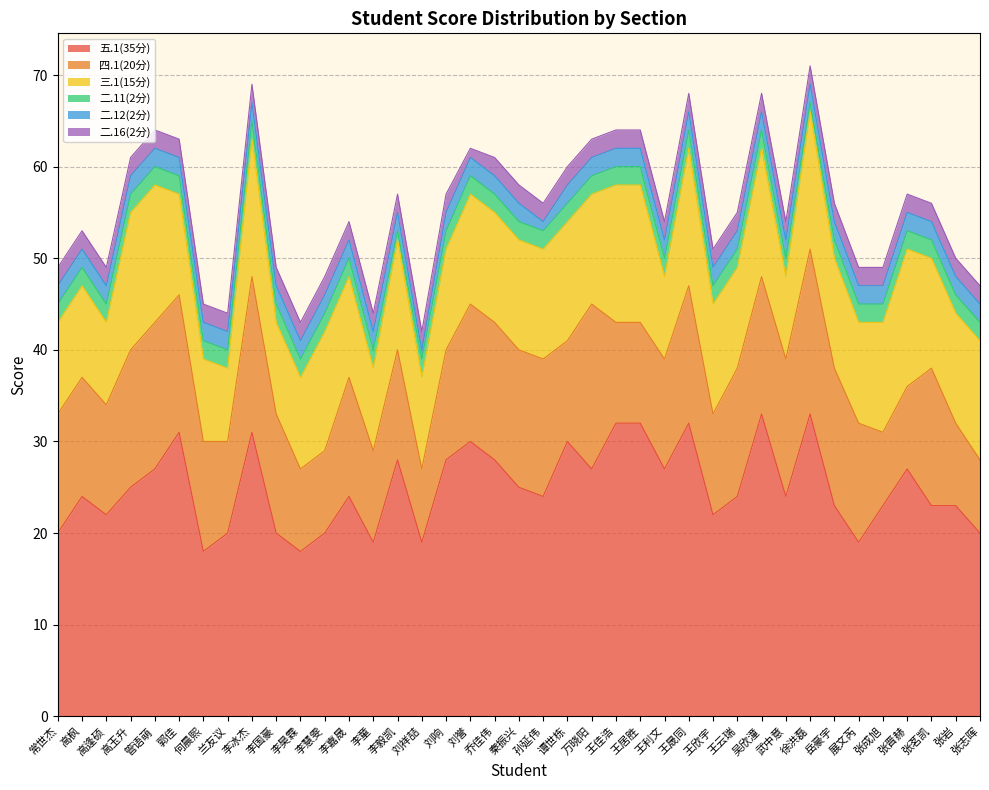

True or false: 四.1(20分) and 二.16(2分) cross at least once.

False